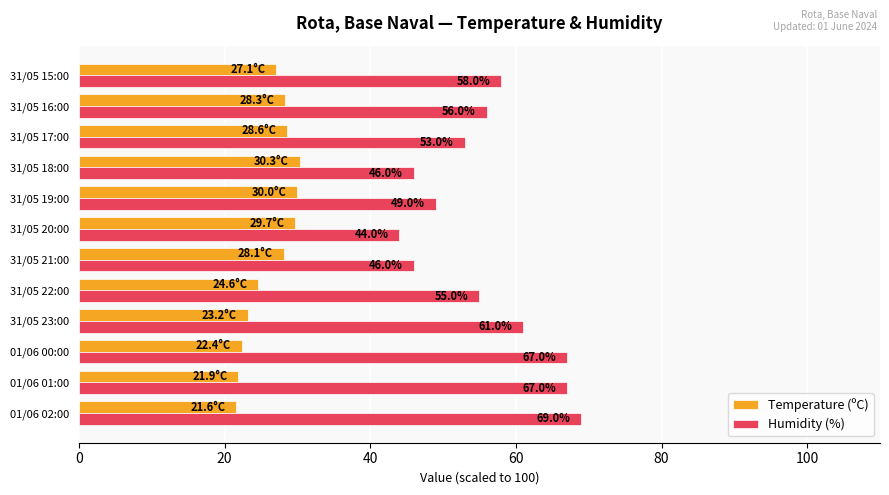

Rank the series by their maximum value, from highest to lowest.

Humidity (%), Temperature (ºC)